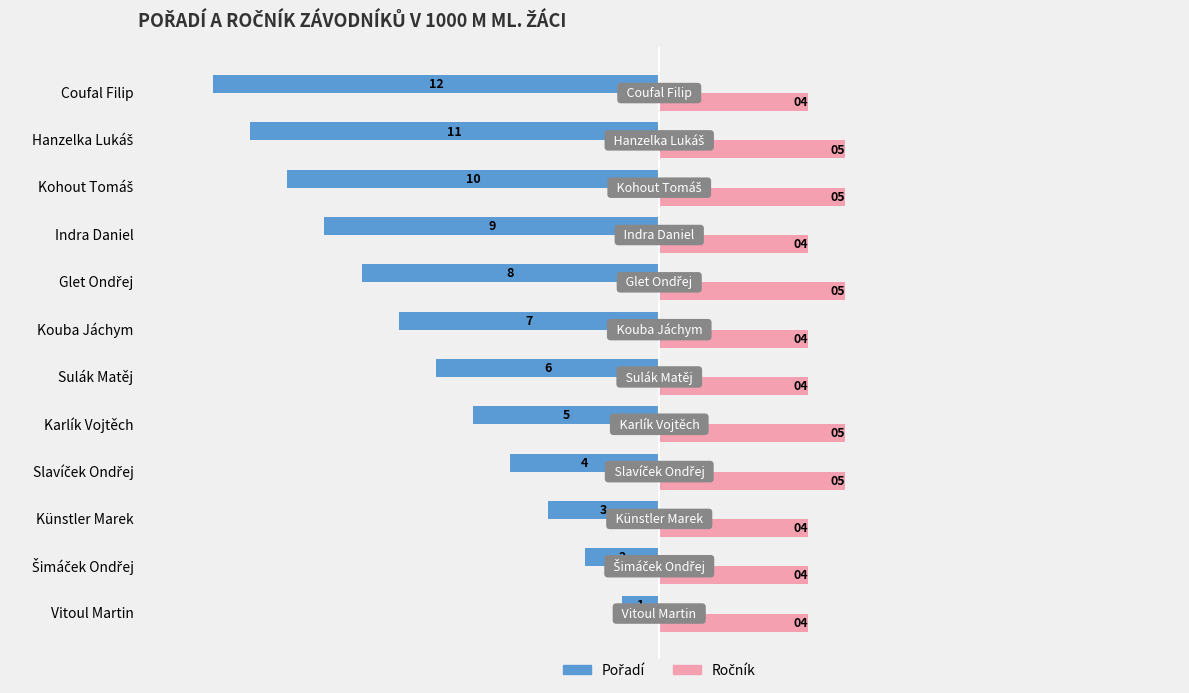

What is the maximum value shown in the chart?

5